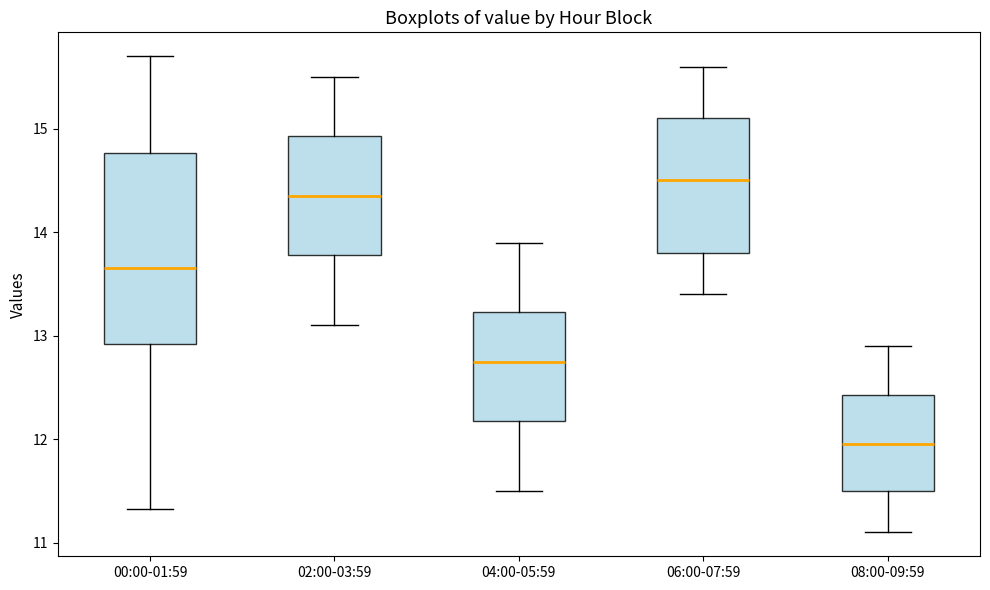

Reading left to right, transcribe this box plot: for each box, give where its median line is, the range the box spans, and where its two whiskers end, as read against the y-axis. The values are not printed on the chart, so give them approximately, as read against the axis.

00:00-01:59: median 13.7, box 12.9 to 14.8, whiskers 11.3 to 15.7
02:00-03:59: median 14.4, box 13.8 to 14.9, whiskers 13.1 to 15.5
04:00-05:59: median 12.8, box 12.2 to 13.2, whiskers 11.5 to 13.9
06:00-07:59: median 14.5, box 13.8 to 15.1, whiskers 13.4 to 15.6
08:00-09:59: median 12.0, box 11.5 to 12.4, whiskers 11.1 to 12.9